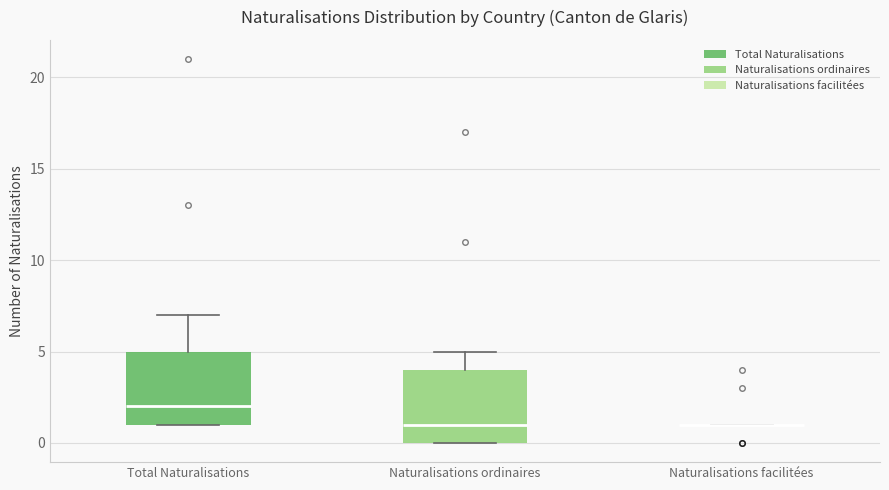

Reading left to right, transcribe this box plot: for each box, give where its median line is, the range the box spans, and where its two whiskers end, as read against the y-axis. The values are not printed on the chart, so give them approximately, as read against the axis.

Total Naturalisations: median 2, box 1 to 5, whiskers 1 to 7
Naturalisations ordinaires: median 1, box 0 to 4, whiskers 0 to 5
Naturalisations facilitées: box collapsed to a line at 1, whiskers 1 to 1